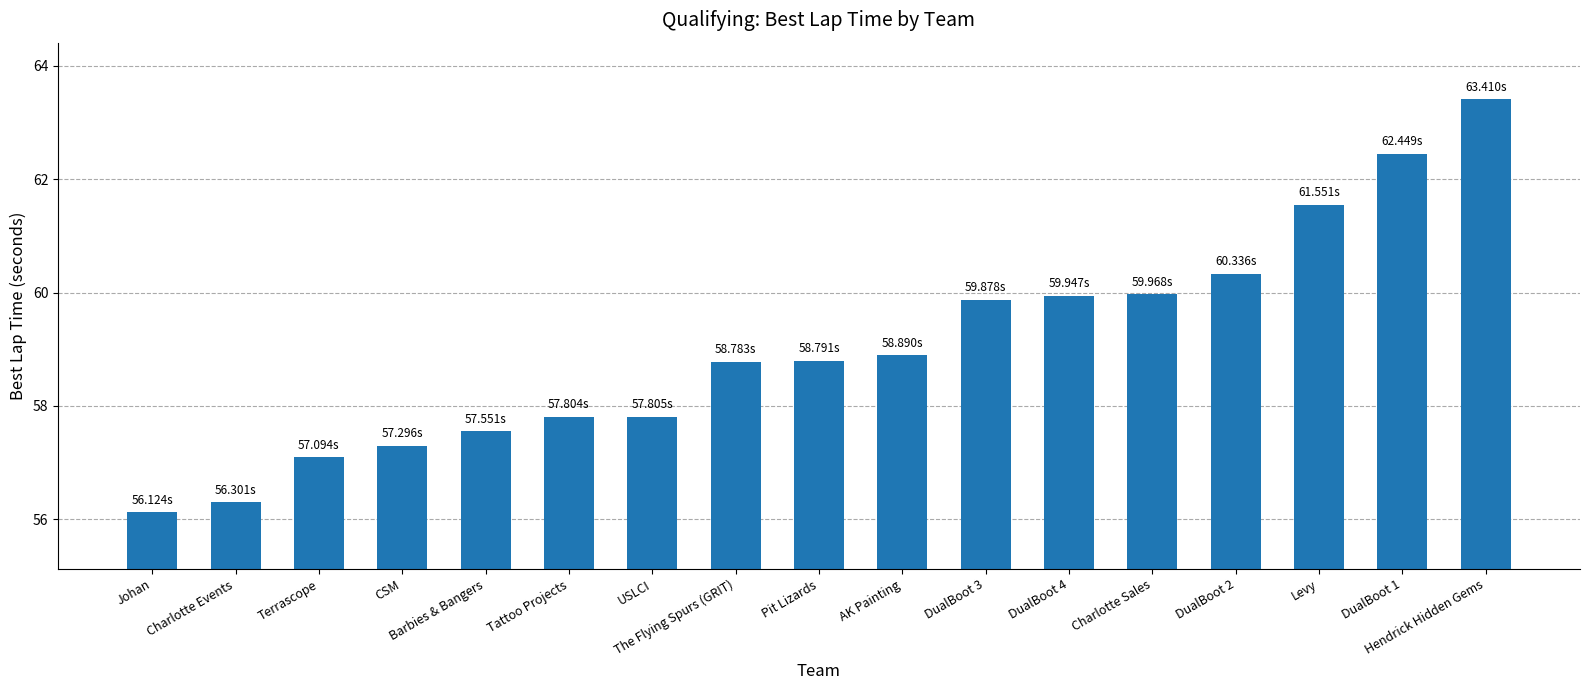

Which has a higher value, The Flying Spurs (GRIT) or DualBoot 2?

DualBoot 2